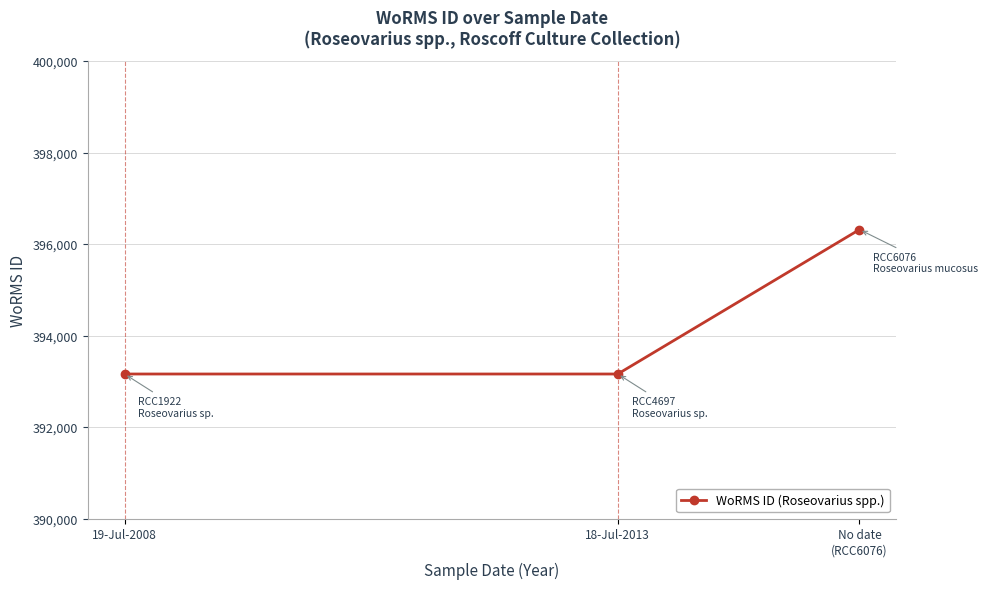

What value does the data have at No date
(RCC6076), to the nearest 10?

396320